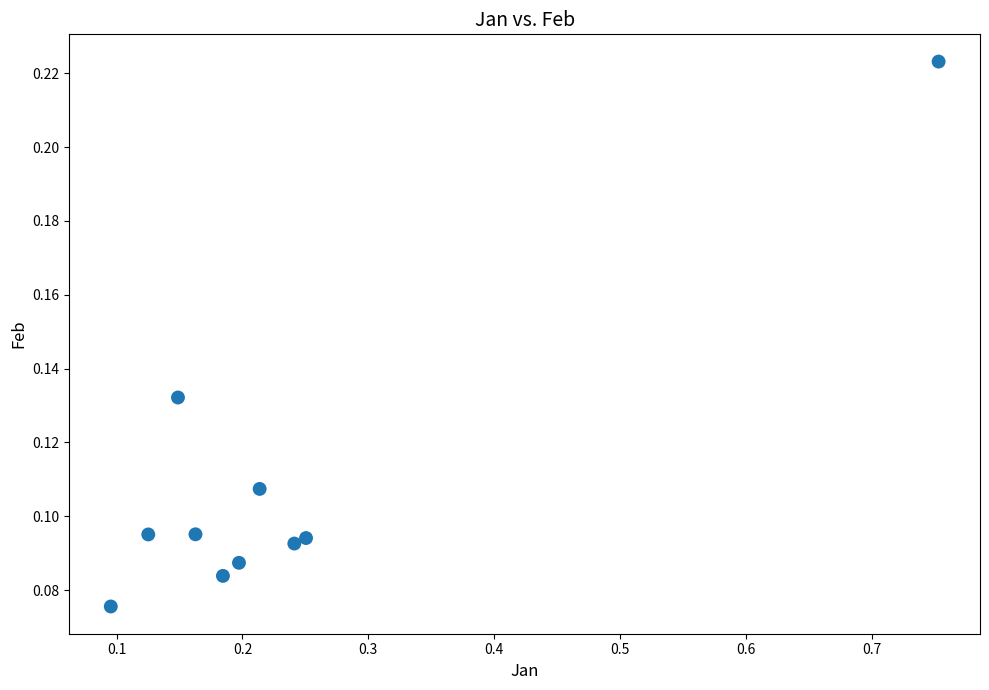

What is the range of X values (max minus min)?

0.7